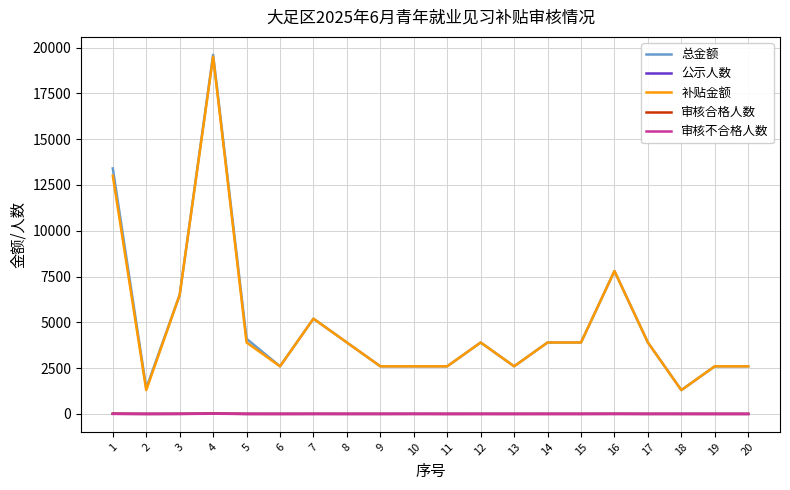

At which category is the sum across all series the highest?

4